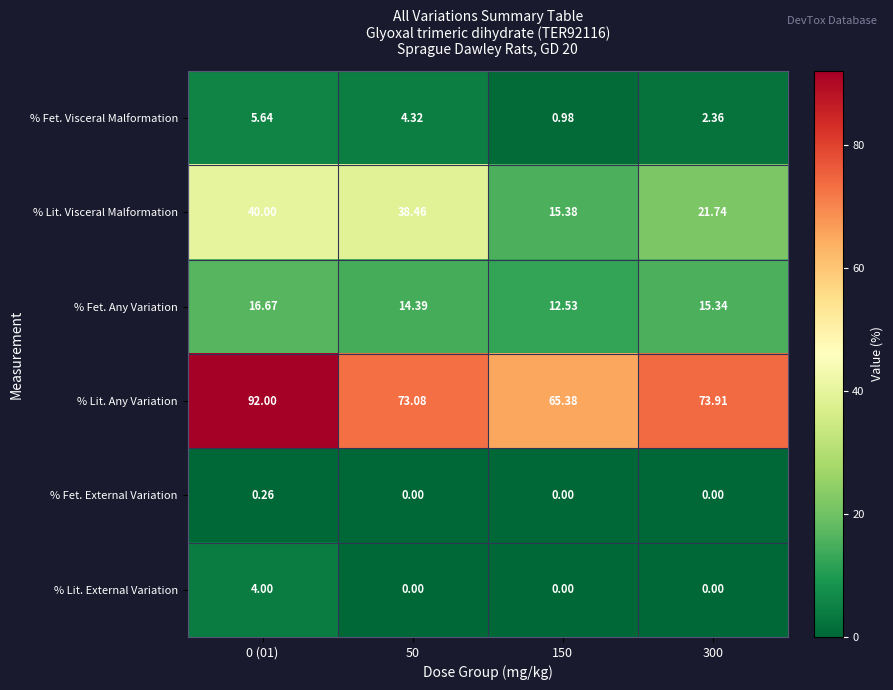

Which series has the largest total across all categories?

% Lit. Any Variation